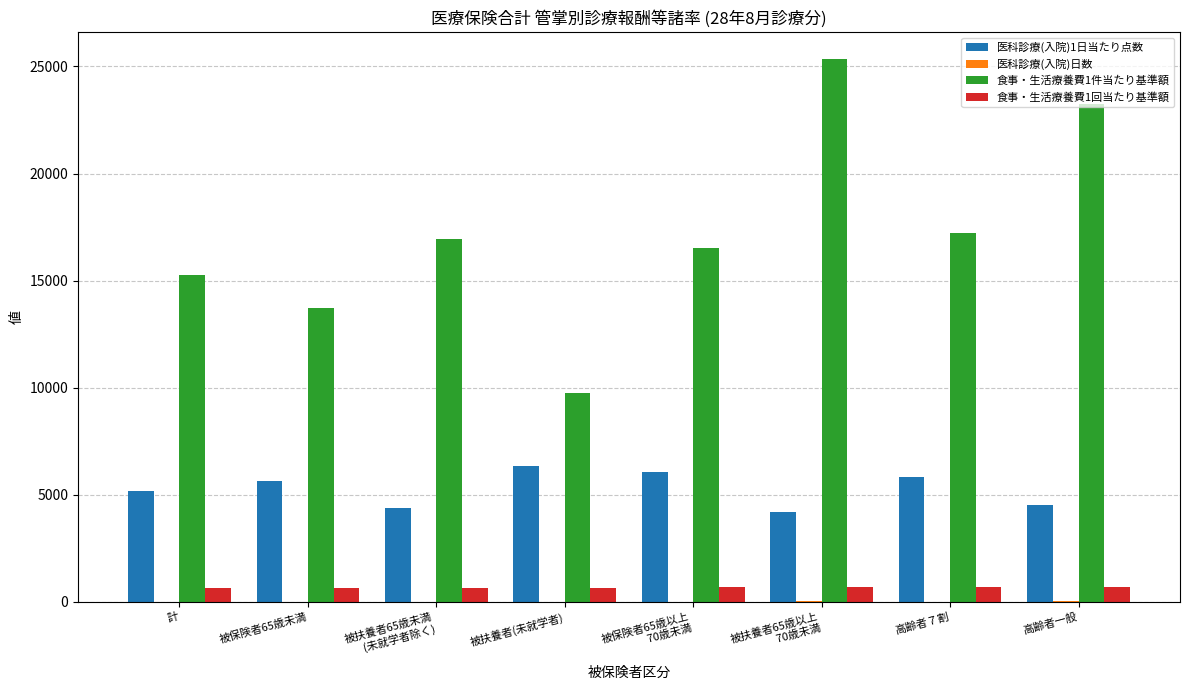

What is the greatest value displayed?

25343.2